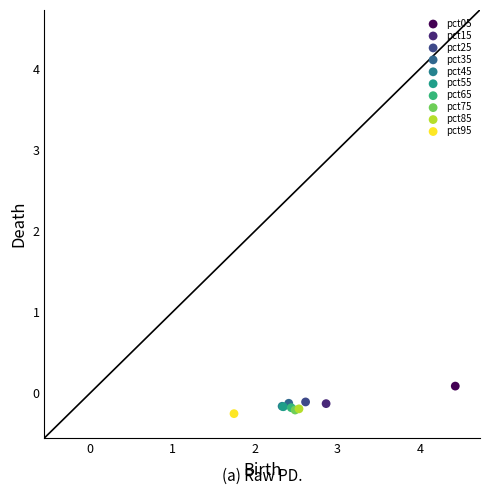

Which series contains the highest Y value?

pct05